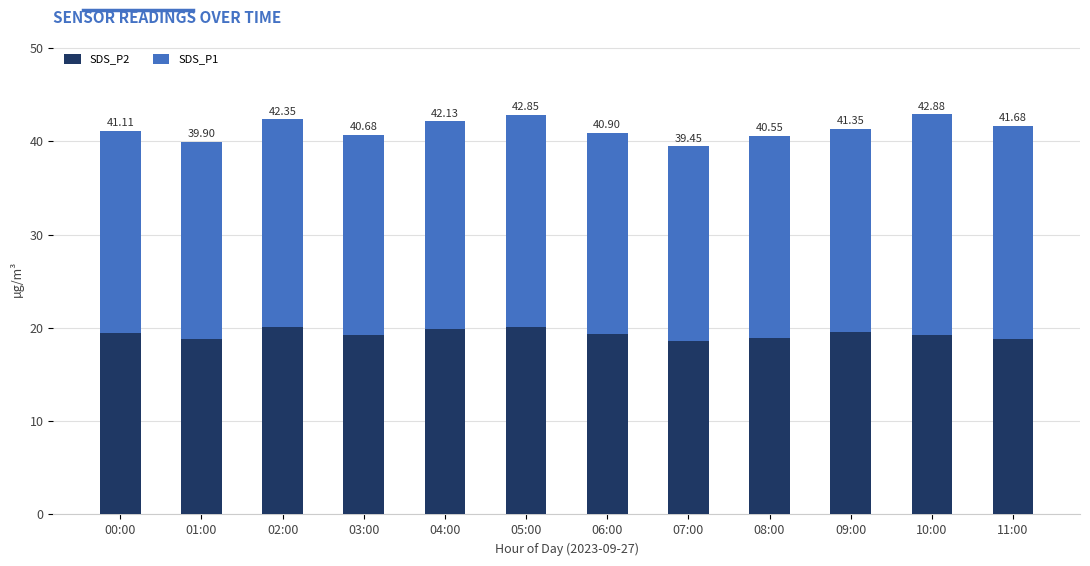

Which series has the largest range (max minus min)?

SDS_P1